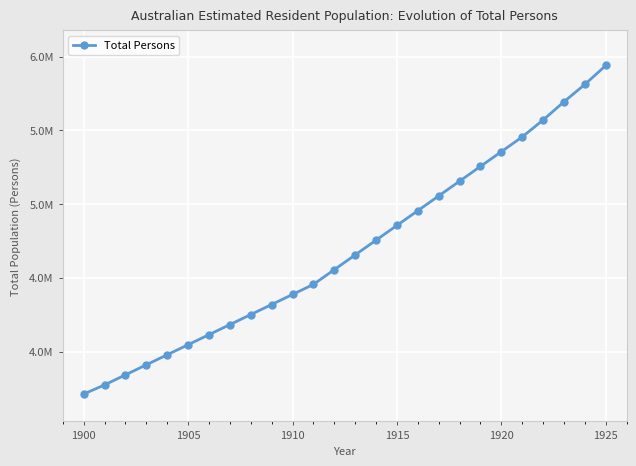

Is this an area chart (filled region under the line)?

No